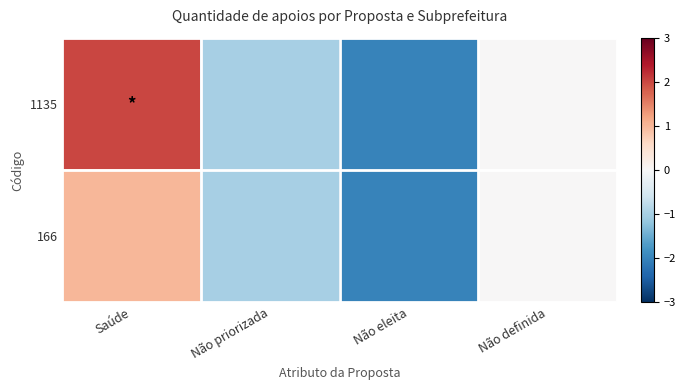

Rank the series by their average value, from highest to lowest.

1135, 166